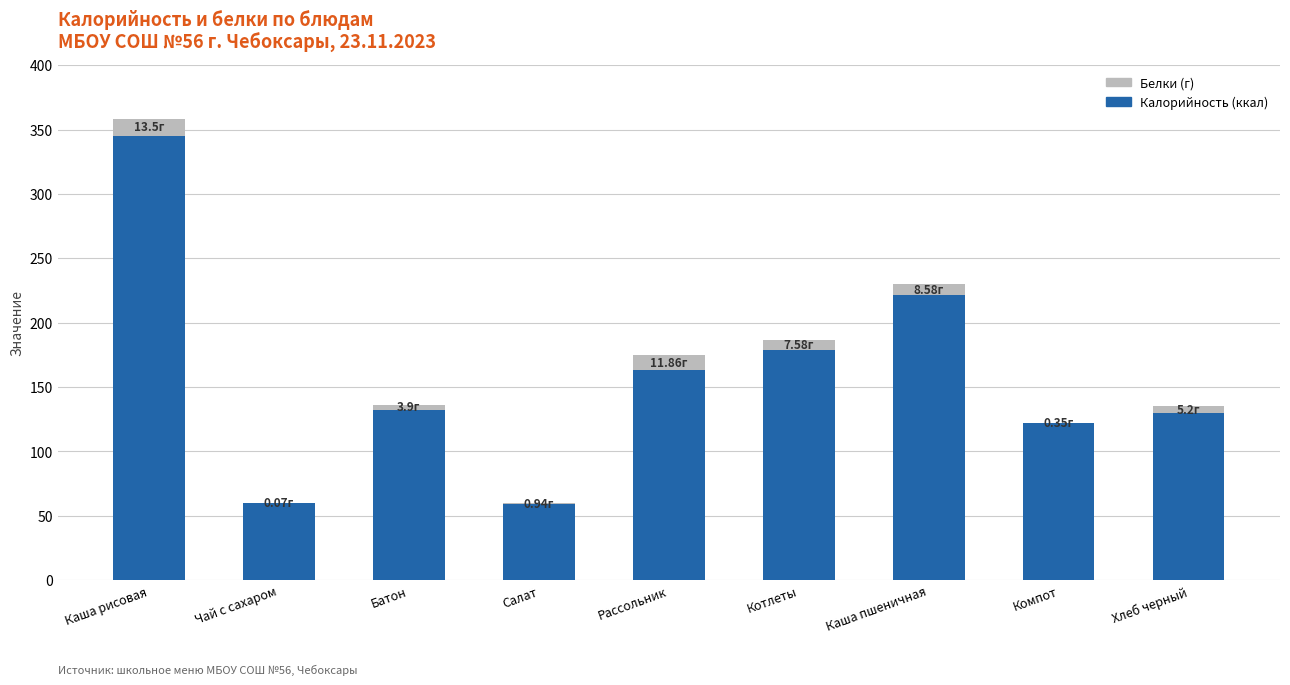

What is the total value across all series at Рассольник?

174.9